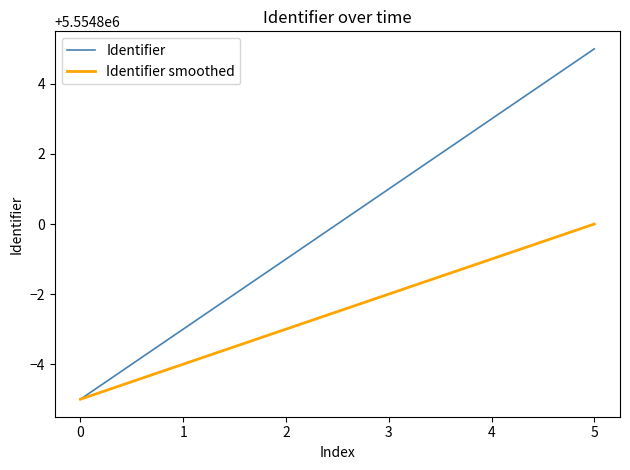

The value of Identifier smoothed at 4 is 8141925. True or false?

False